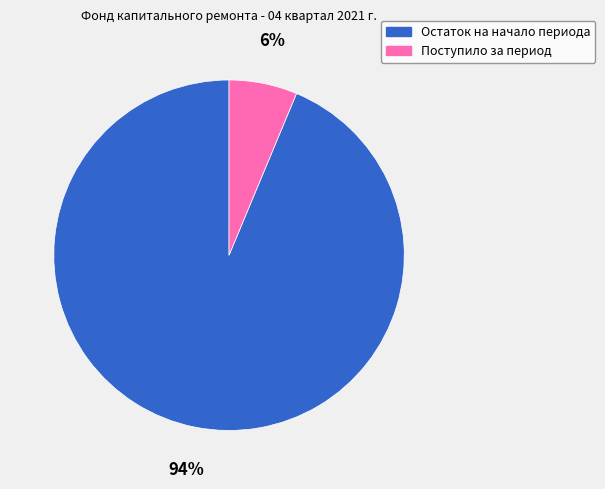

To the nearest percent, what is the average slice percentage?

50%